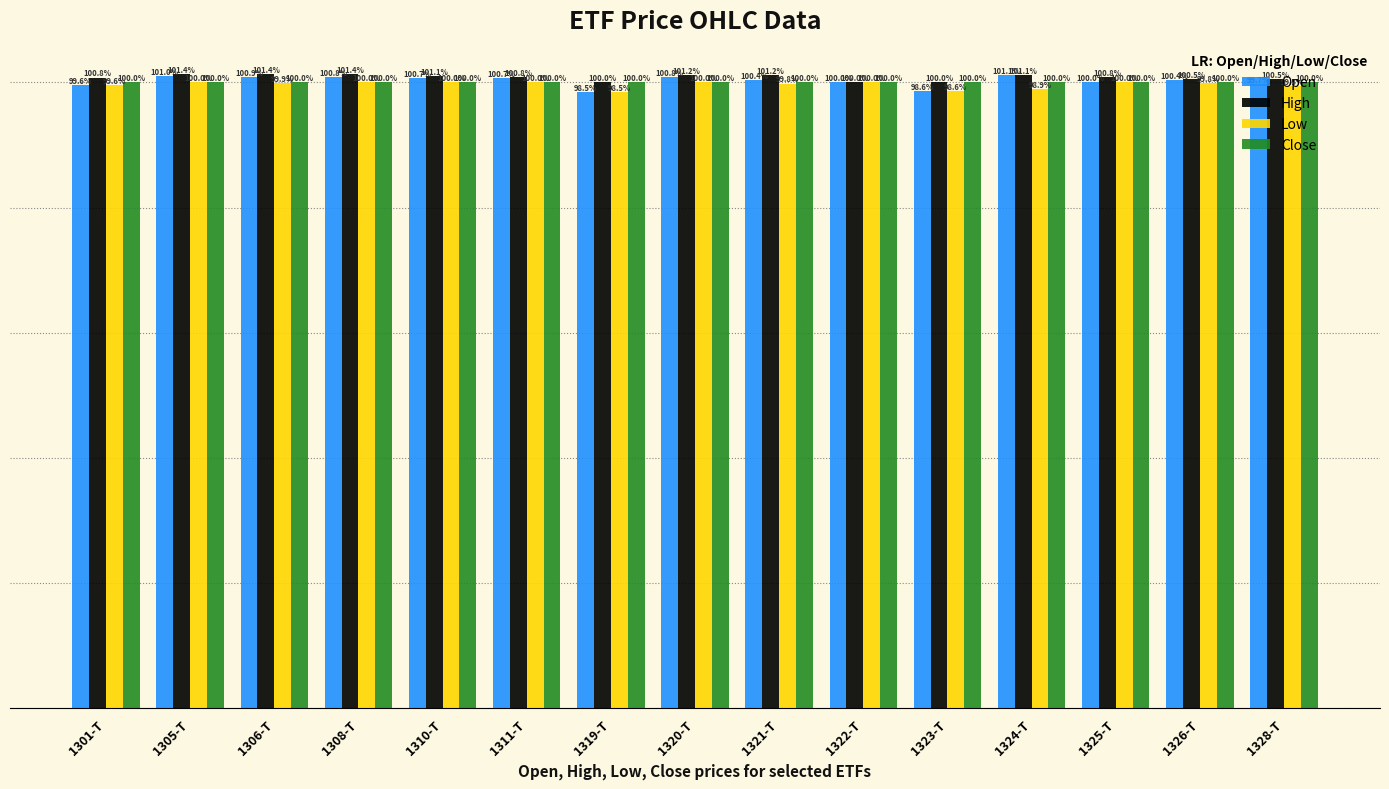

Which series has the largest total across all categories?

High